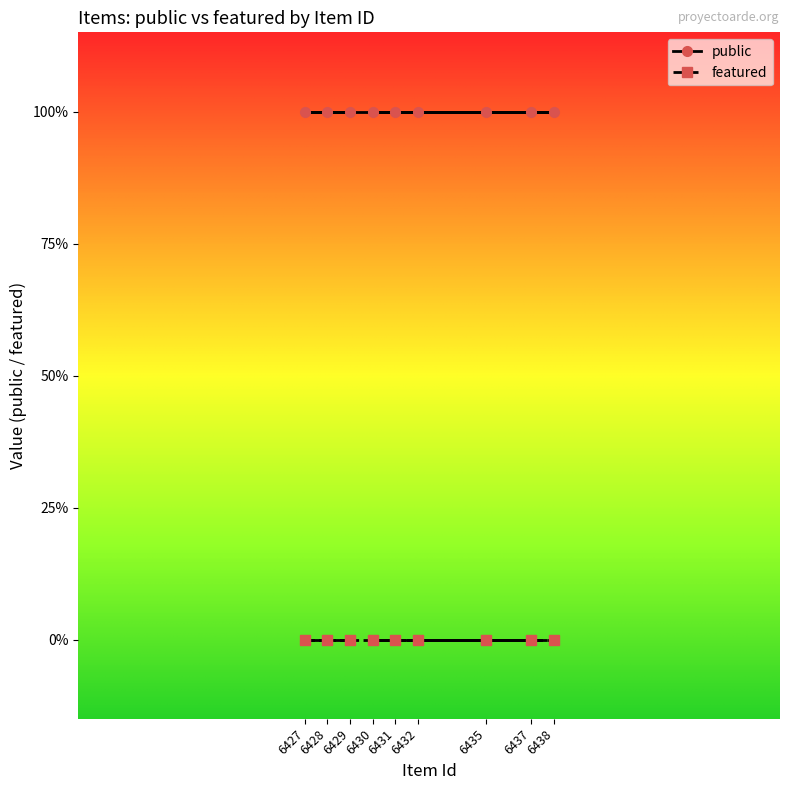

The value of public at 6431 is 0. True or false?

False